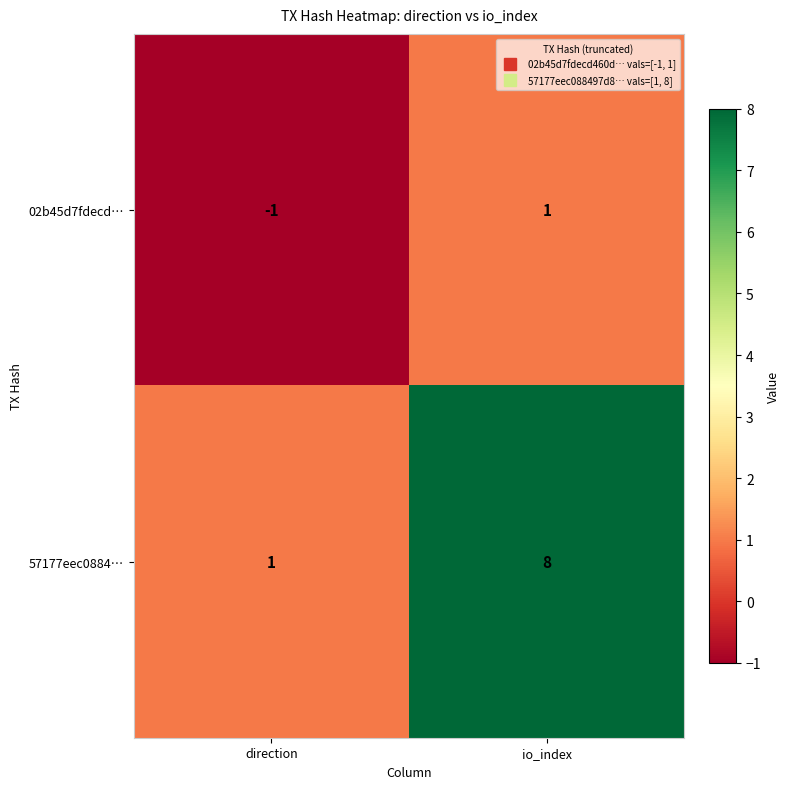

At which label is 02b45d7fdecd… closest to 0?

direction